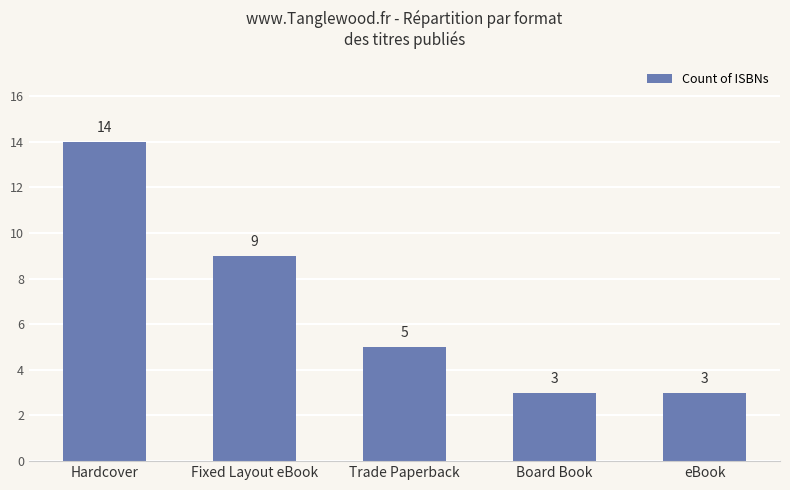

What is the label of the 2nd bar from the left?

Fixed Layout eBook